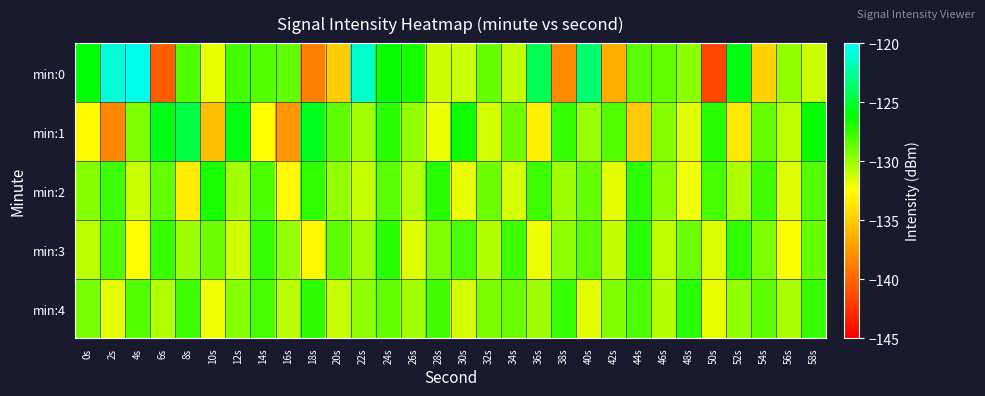

At which category is the sum across all series the highest?

24s